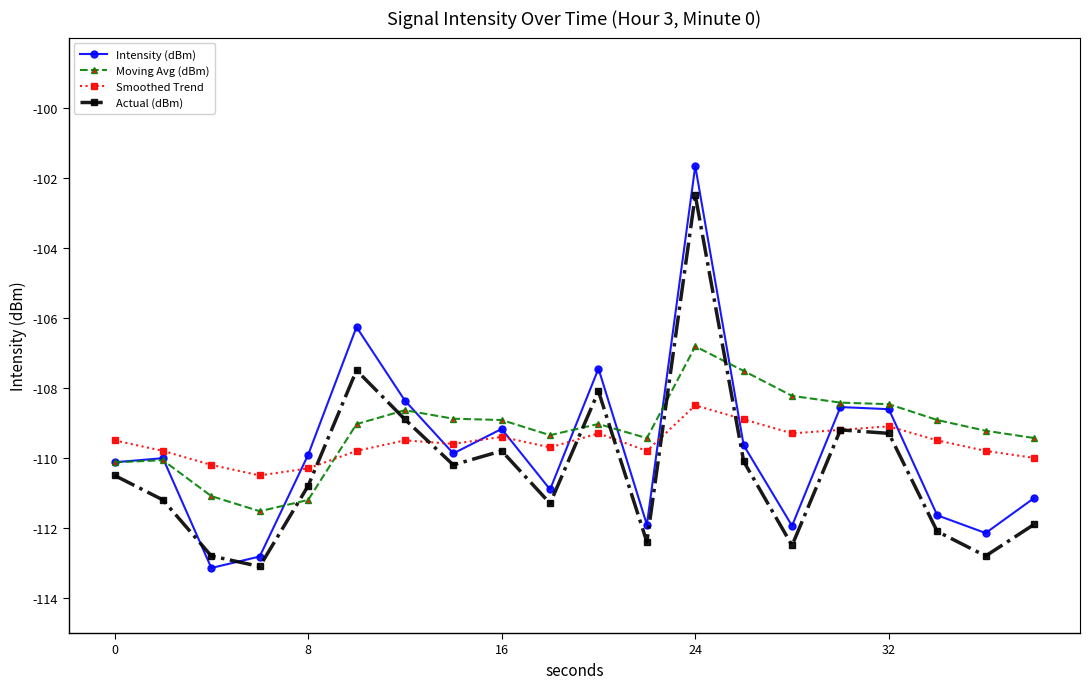

Rank the series by their average value, from highest to lowest.

Moving Avg (dBm), Smoothed Trend, Intensity (dBm), Actual (dBm)